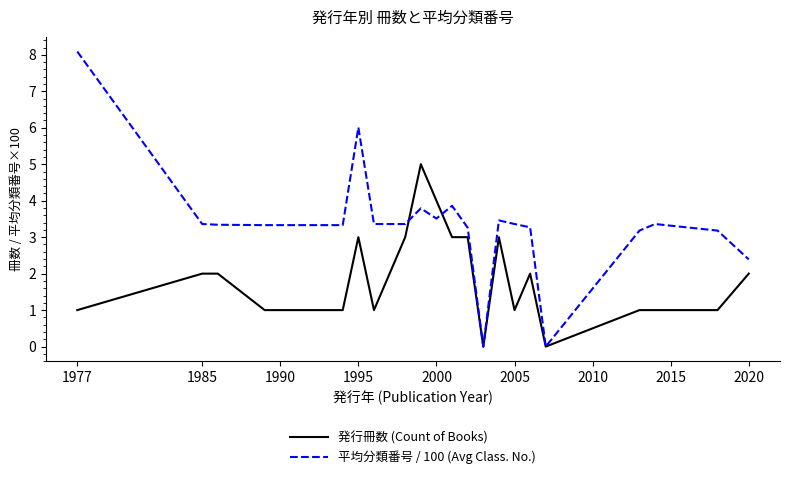

Which series has the widest spread of values?

平均分類番号 / 100 (Avg Class. No.)